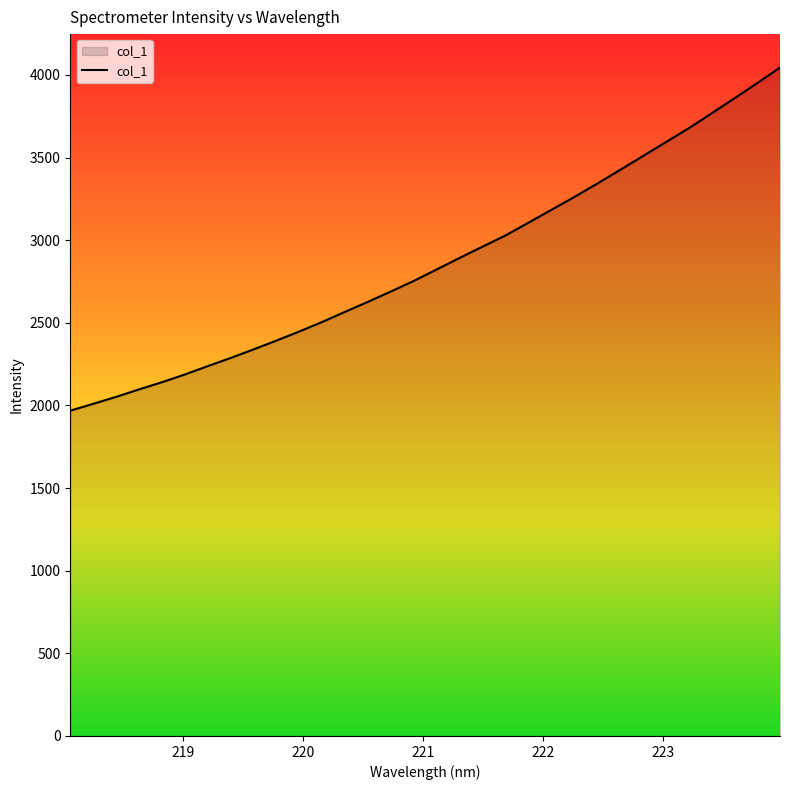

What is the difference between the maximum and minimum values?

2076.4